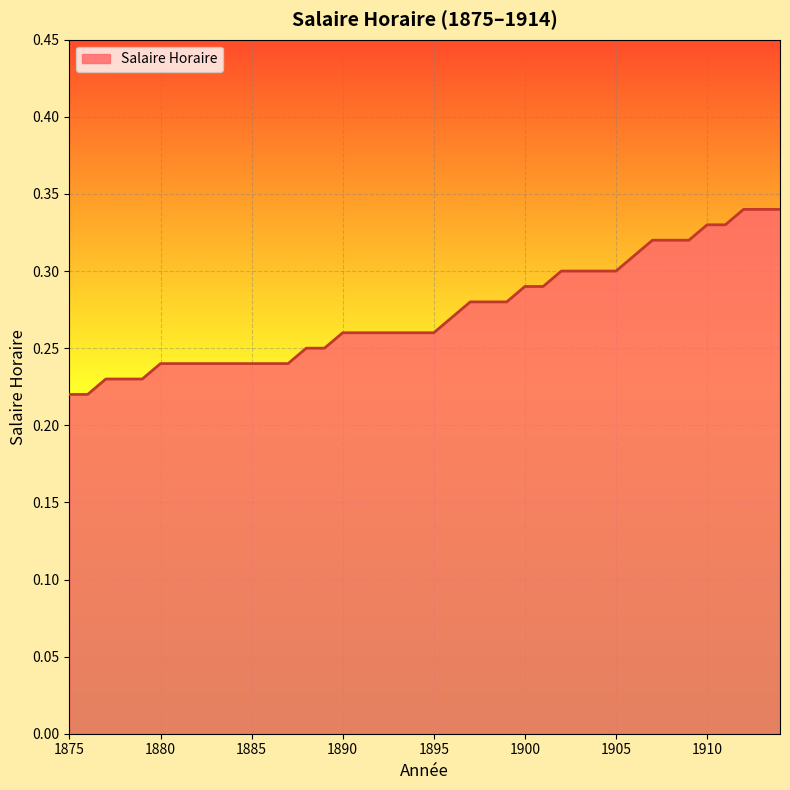

Rank the categories by value from highest to lowest.

1912, 1913, 1914, 1910, 1911, 1907, 1908, 1909, 1906, 1902, 1903, 1904, 1905, 1900, 1901, 1897, 1898, 1899, 1896, 1890, 1891, 1892, 1893, 1894, 1895, 1888, 1889, 1880, 1881, 1882, 1883, 1884, 1885, 1886, 1887, 1877, 1878, 1879, 1875, 1876